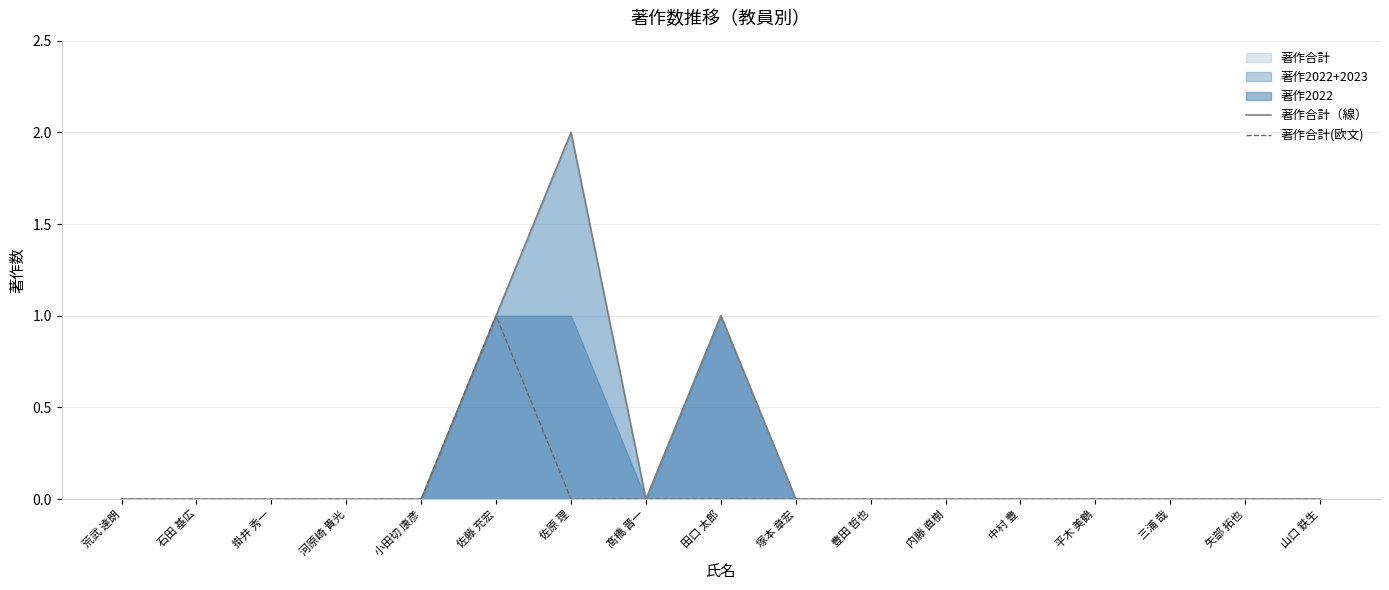

How many positive values does the 著作合計（線） series have?

3